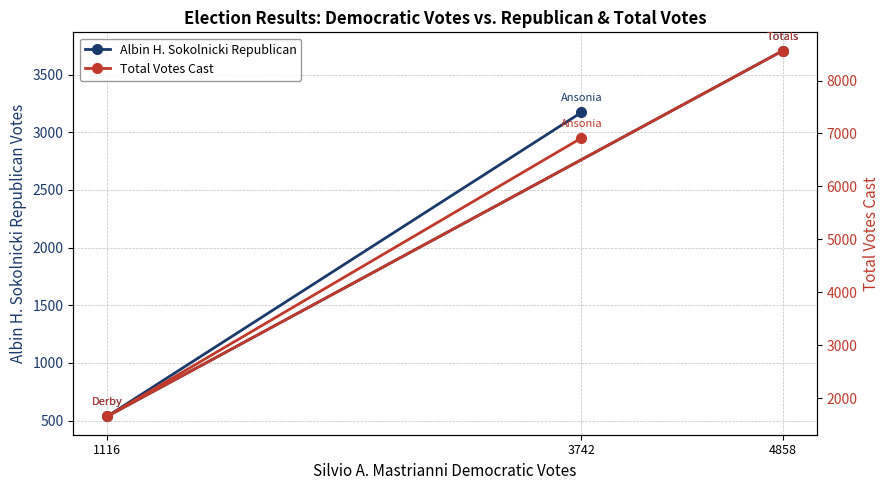

Count the Total Votes Cast values in the range 1652 to 8566.

3